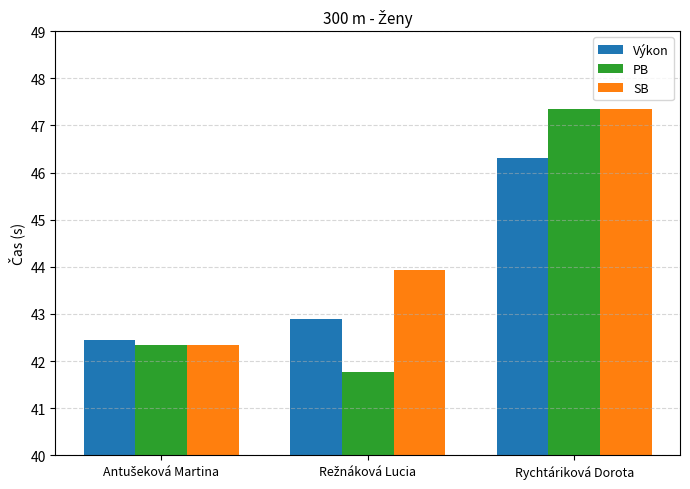

Which series has the widest spread of values?

PB